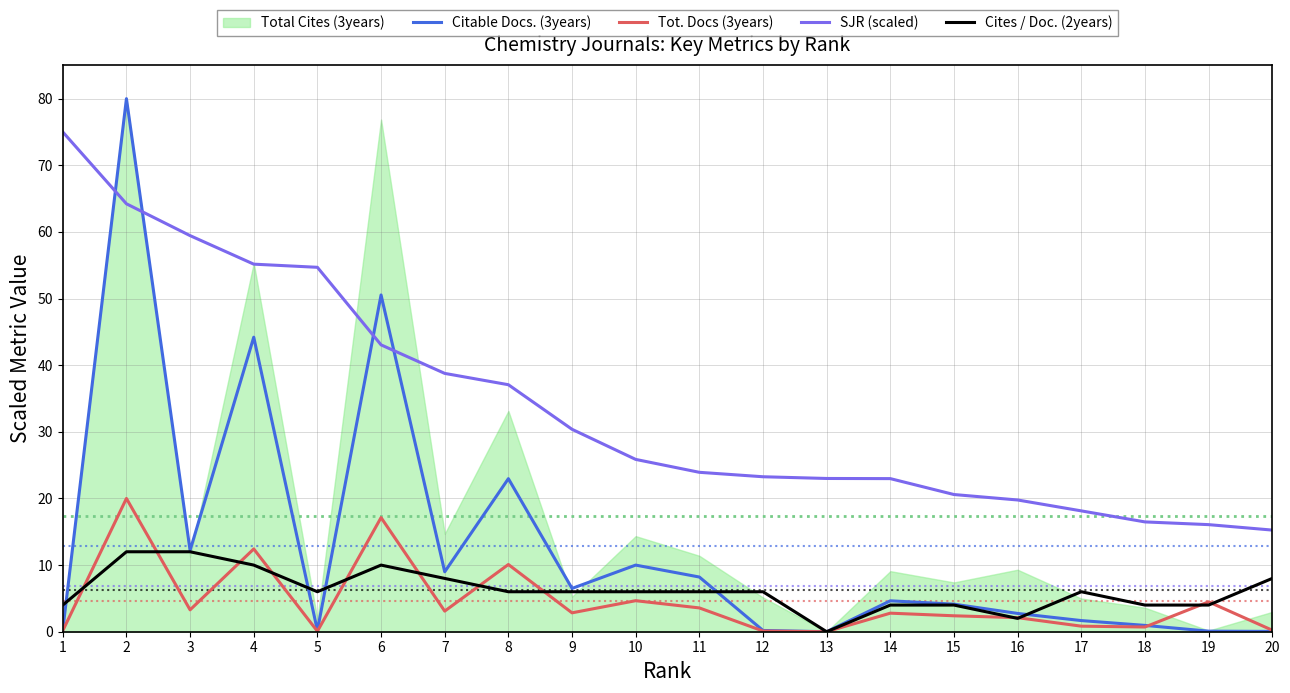

What is the maximum value shown in the chart?

80.0